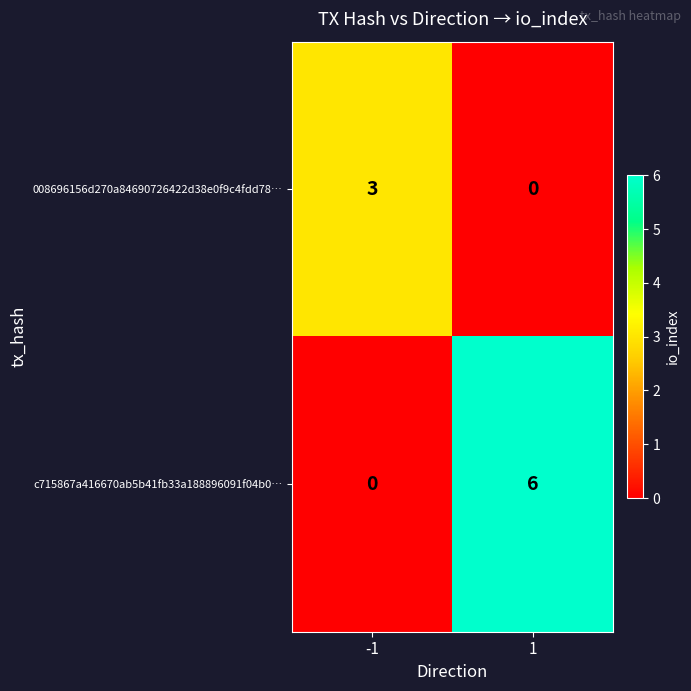

Reading left to right, what are all the values shown in this chart?

008696156d270a84690726422d38e0f9c4fdd78…: 3	0
c715867a416670ab5b41fb33a188896091f04b0…: 0	6